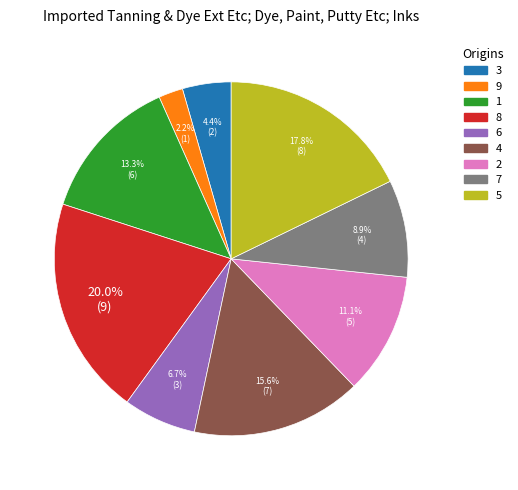

Rank the categories by value from highest to lowest.

8, 5, 4, 1, 2, 7, 6, 3, 9